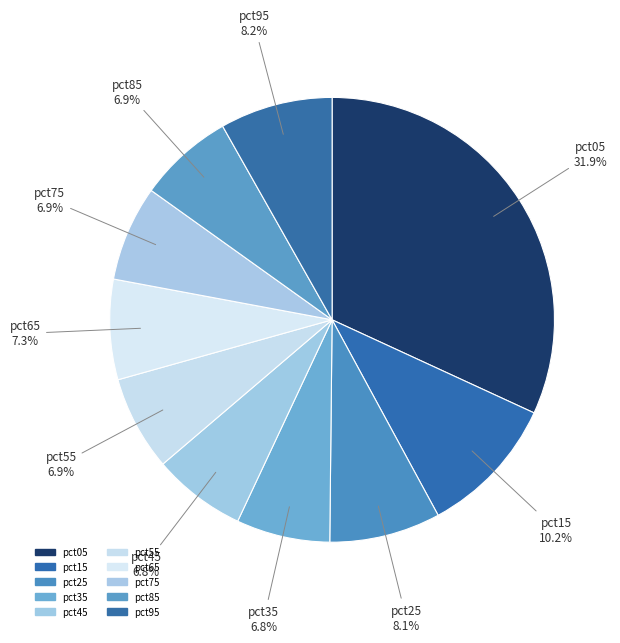

How many segments does this pie chart have?

10